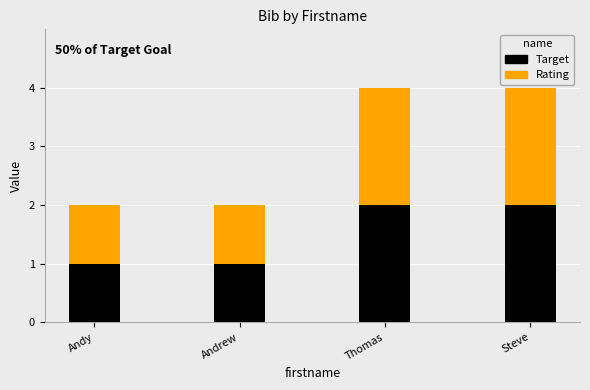

Is it true that Target equals 1 at Andy?

True